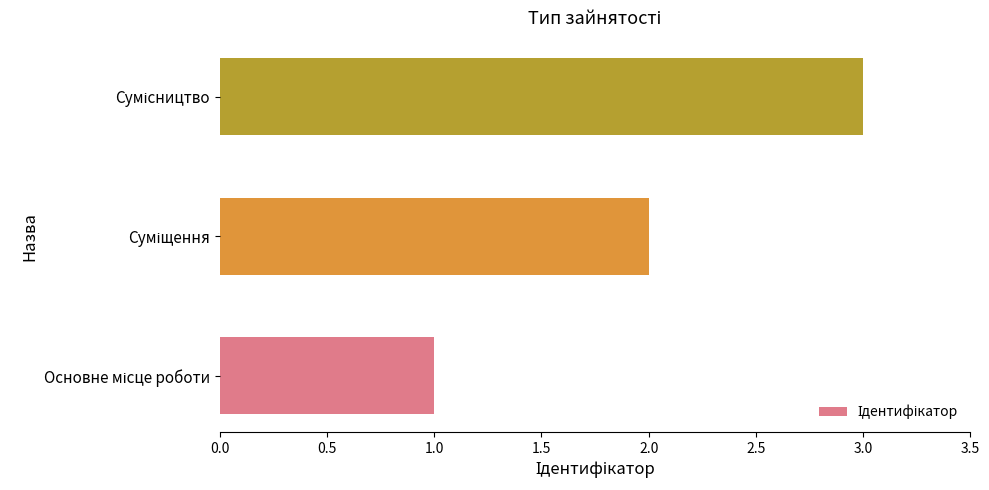

How many distinct data groups are displayed?

1